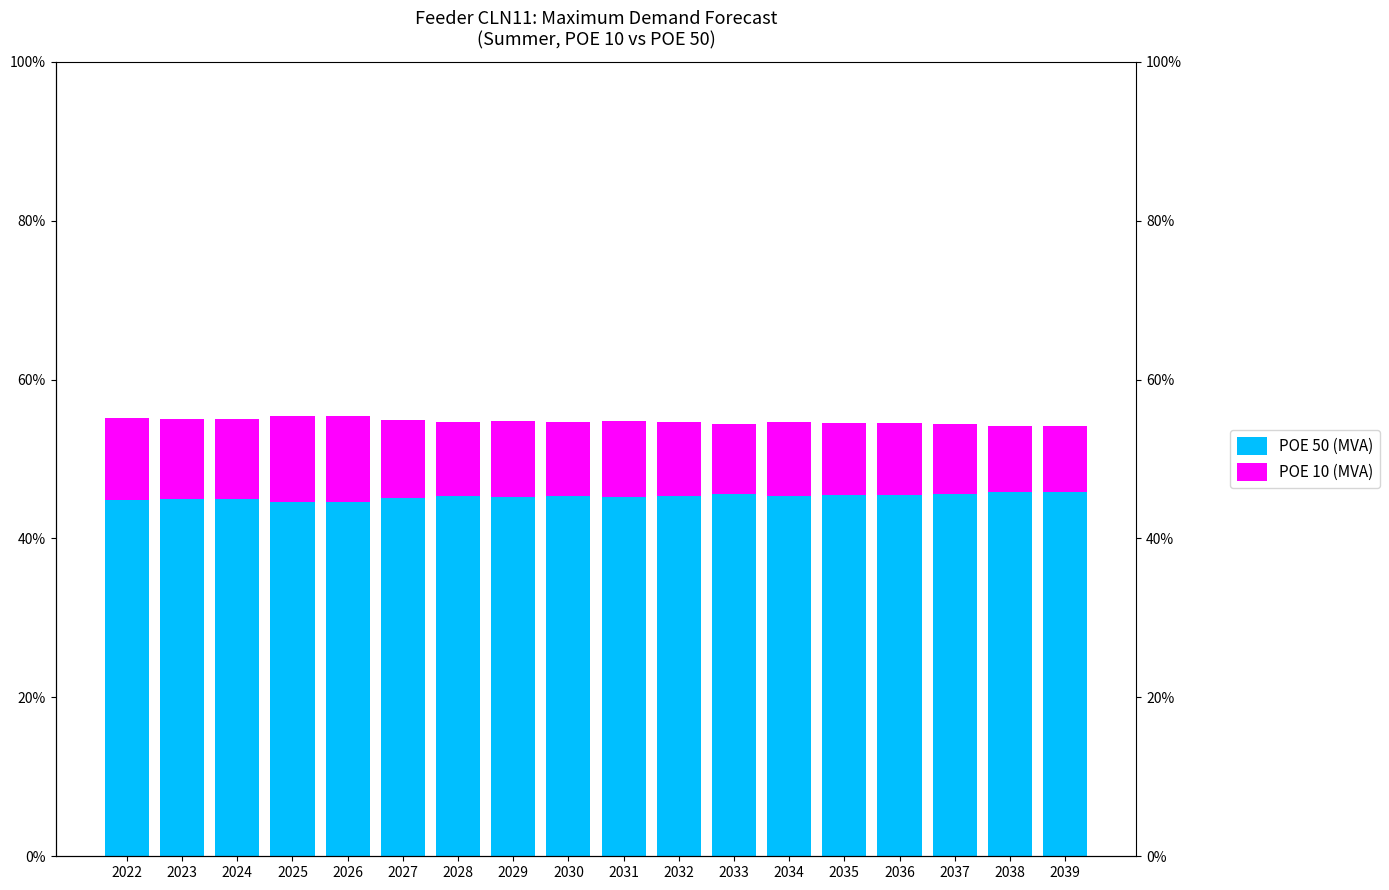

Is it true that POE 50 (MVA) equals 44.9 at 2023?

True